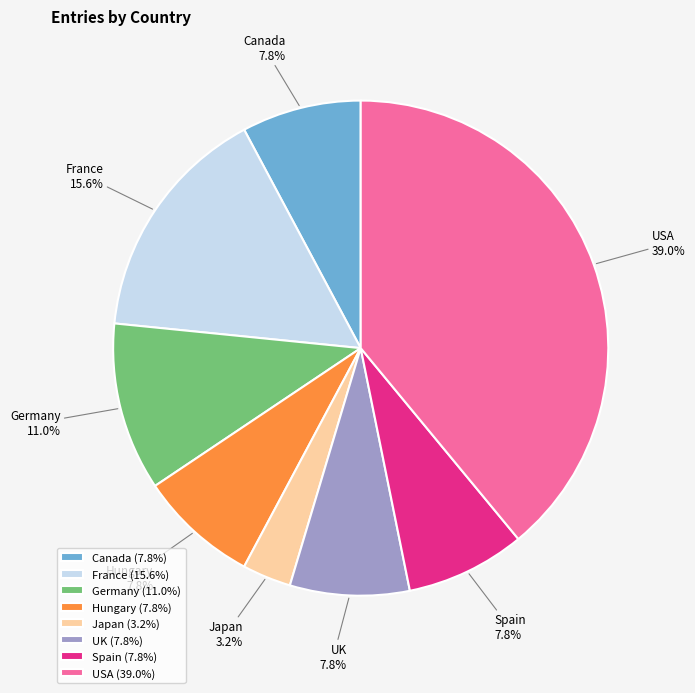

What portion of the pie excludes Germany?

89.0%